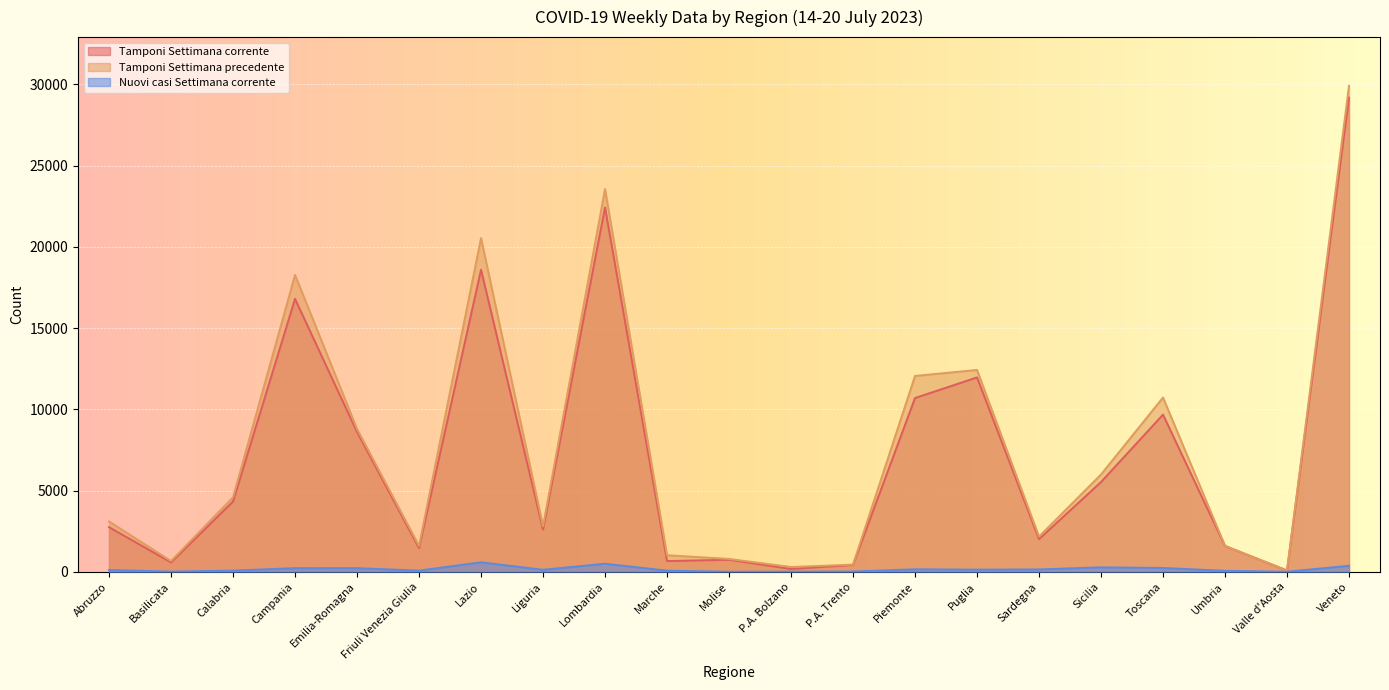

True or false: Nuovi casi Settimana corrente and Tamponi Settimana precedente cross at least once.

False